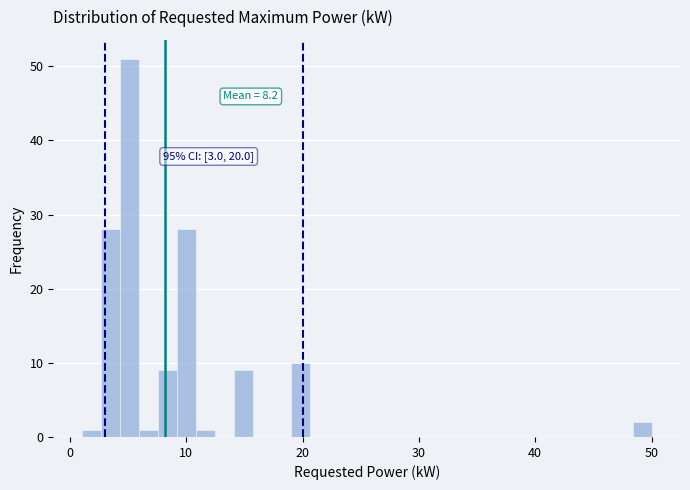

Read against the x-axis, roughly where is the centre of the tallest bar?

5